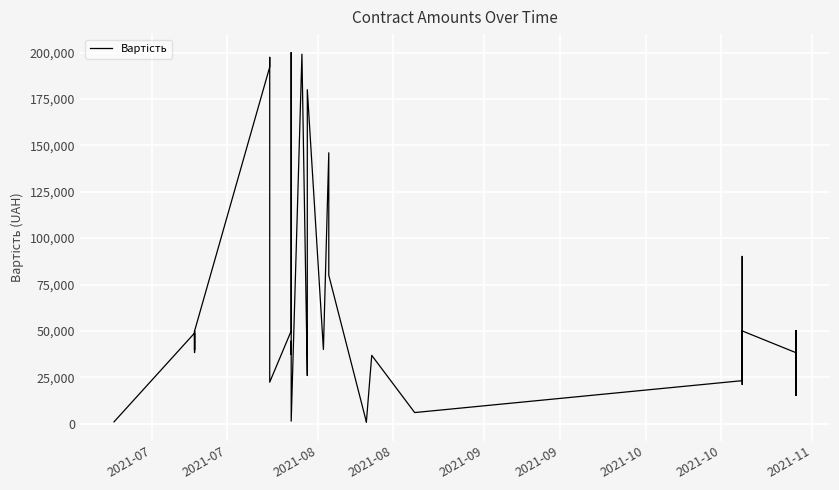

At which label does the data first exceed 39710?

2021-07